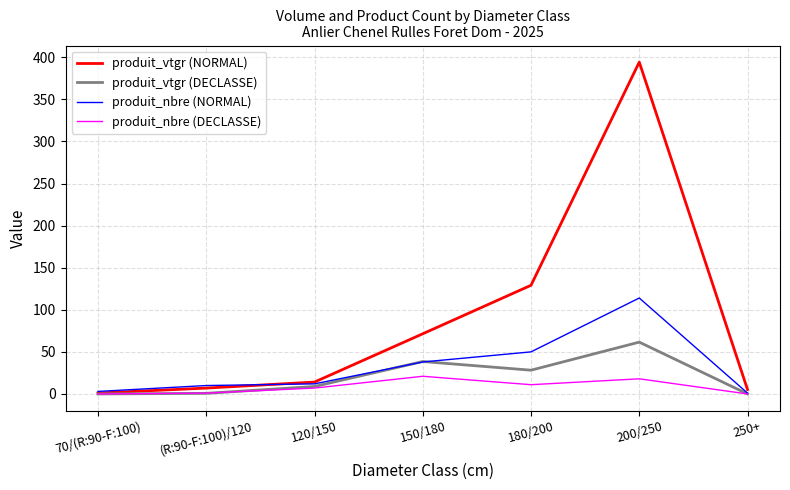

Which series has the largest total across all categories?

produit_vtgr (NORMAL)